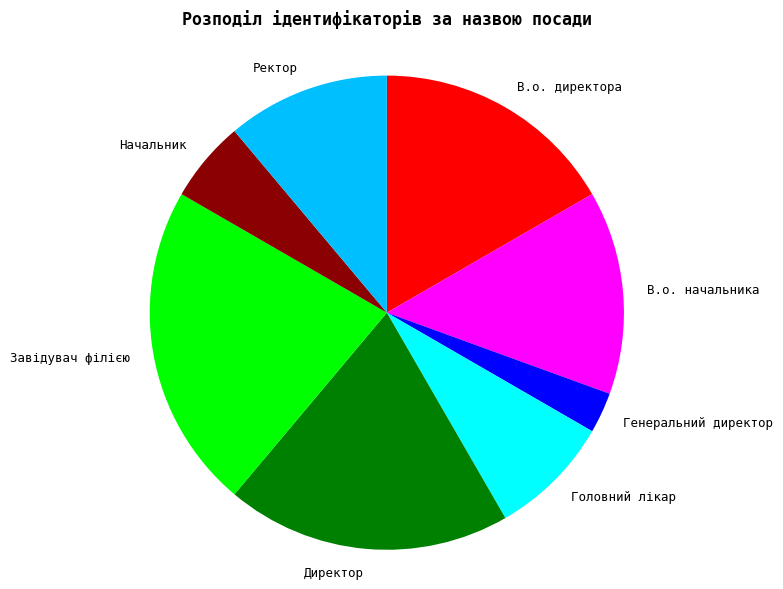

True or false: Начальник accounts for 6% of the total.

True